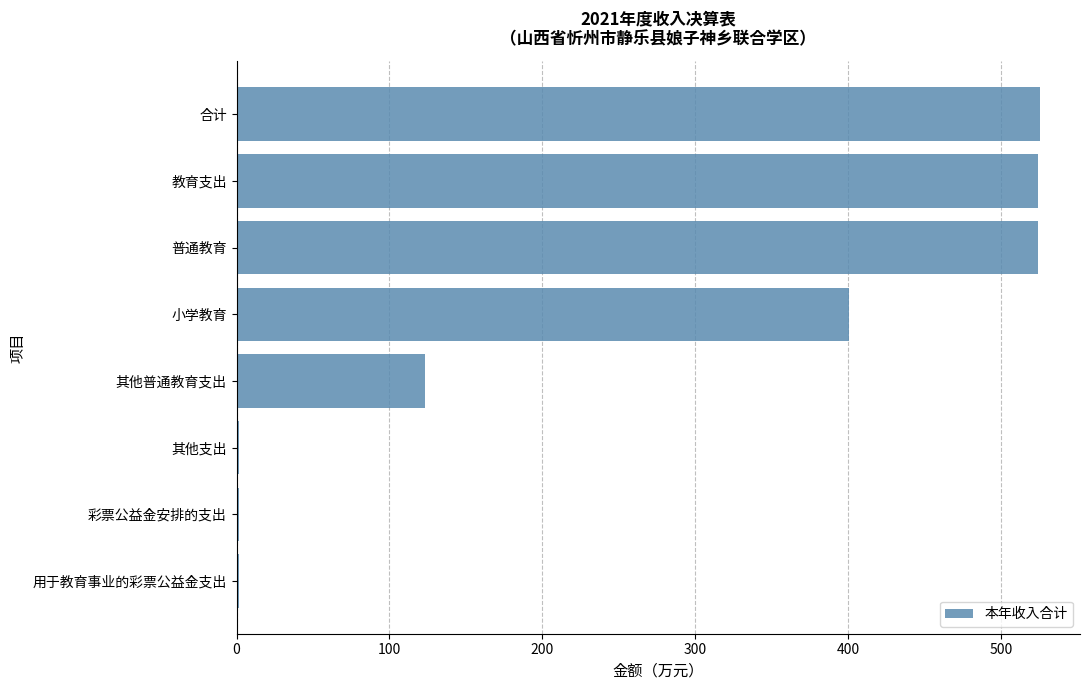

At which label is the value closest to 263?

小学教育